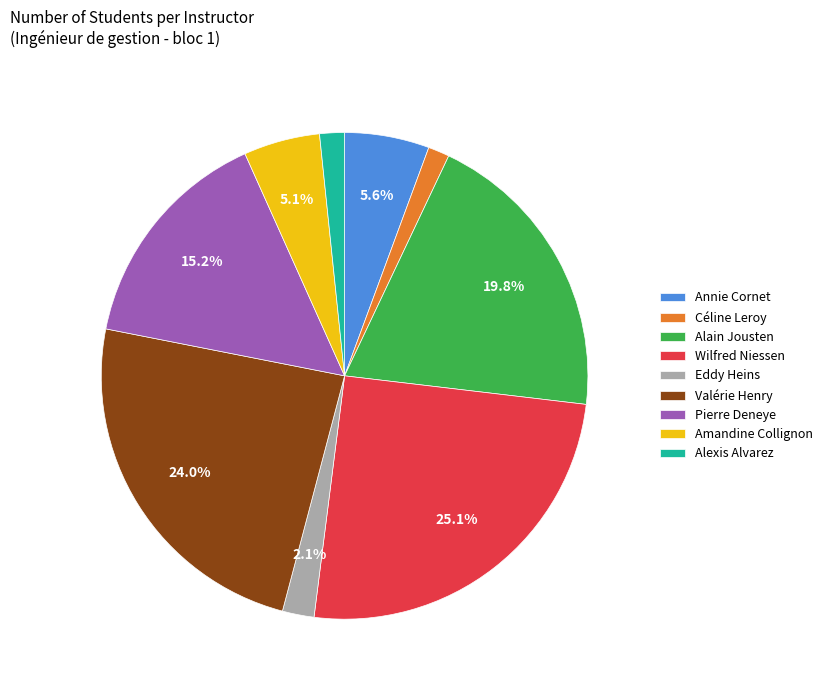

To the nearest percent, what portion does Céline Leroy represent?

1%